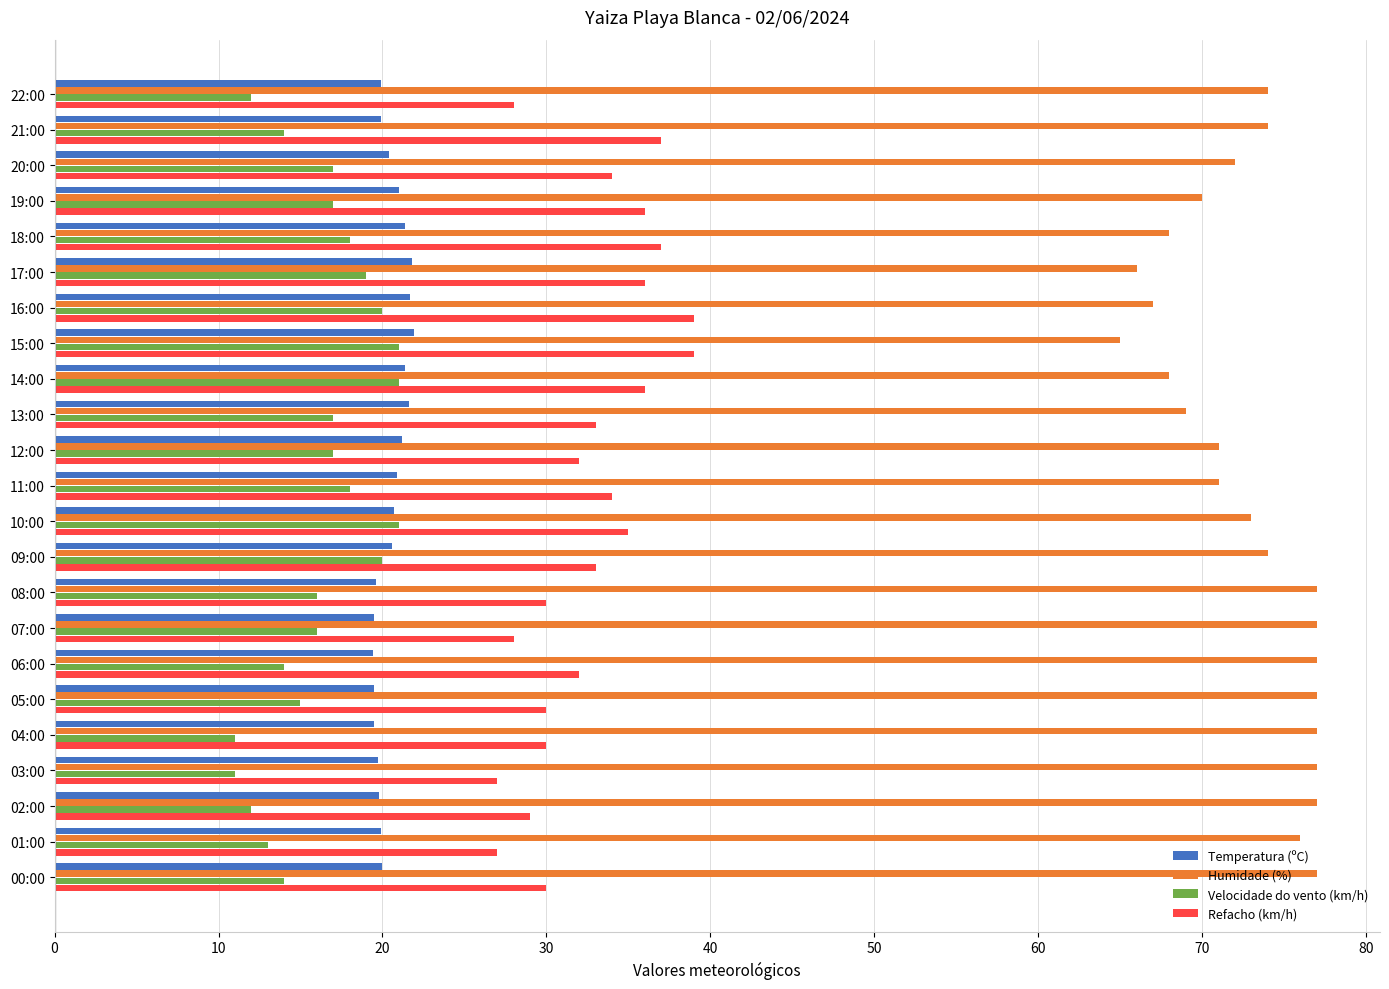

How many categories are shown in the chart?

23